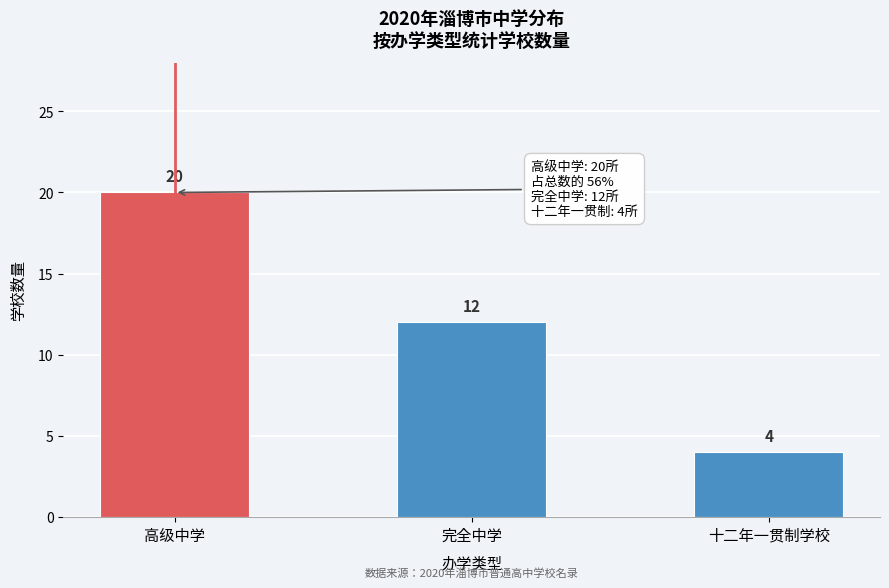

Reading left to right, extract all data points from this chart.

20	12	4